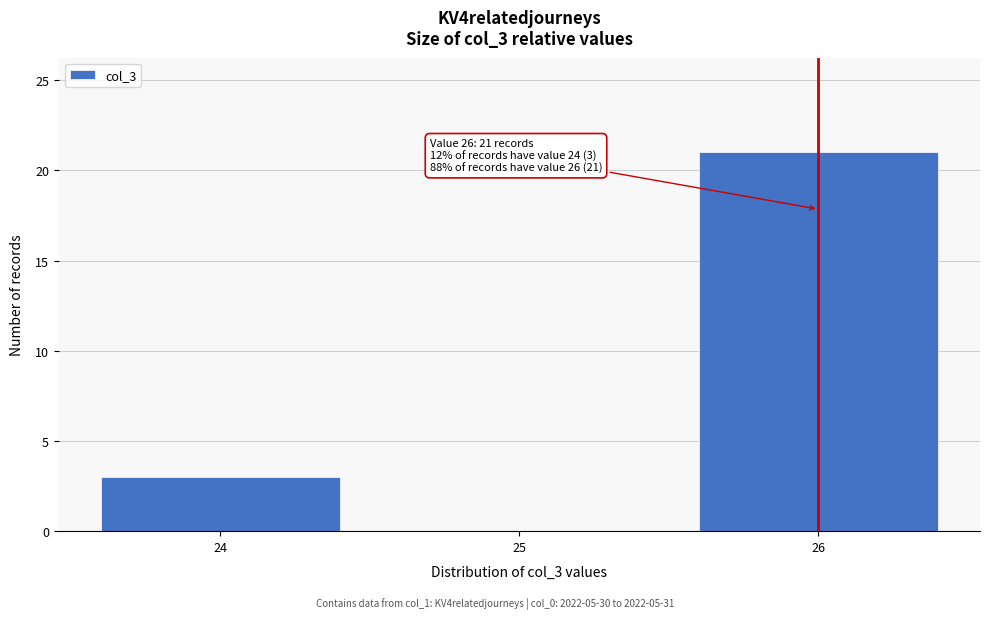

Over which range of the x-axis is the bar tallest?

25.5 to 26.5